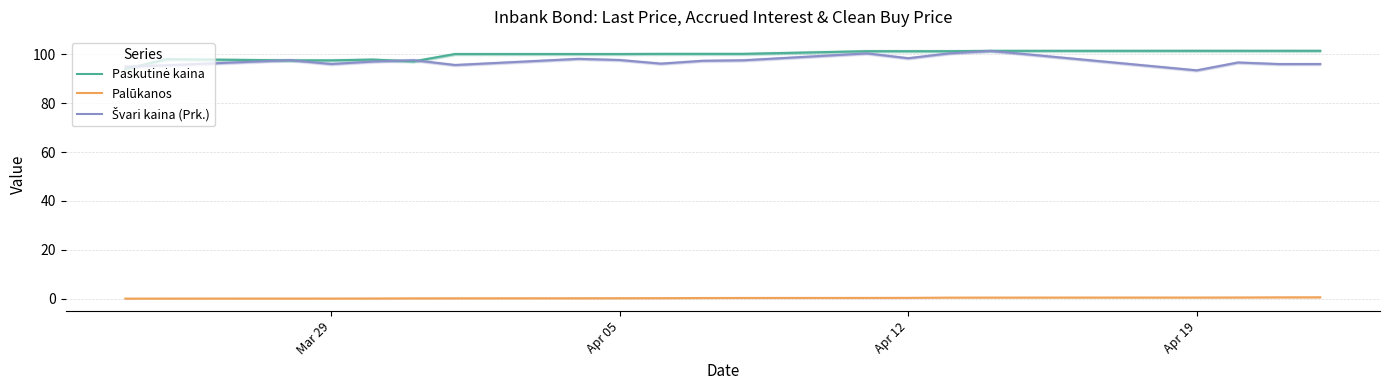

Rank the series by their maximum value, from lowest to highest.

Palūkanos, Švari kaina (Prk.), Paskutinė kaina